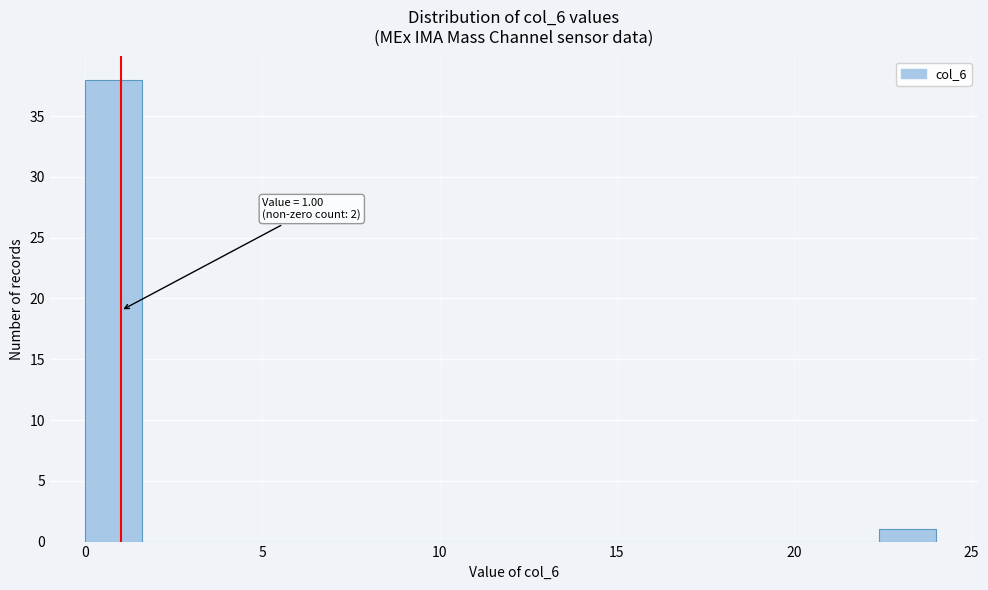

Read against the x-axis, roughly where is the centre of the tallest bar?

1.0